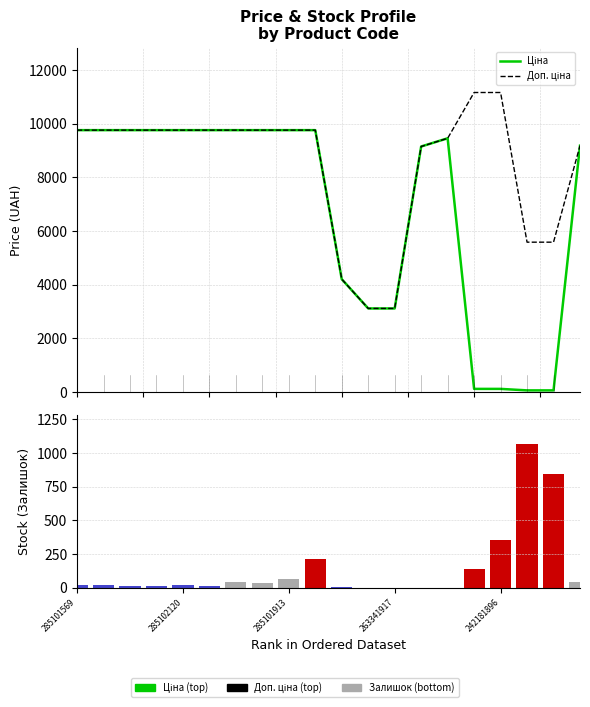

What is the total value across all series at 18?

6481.9